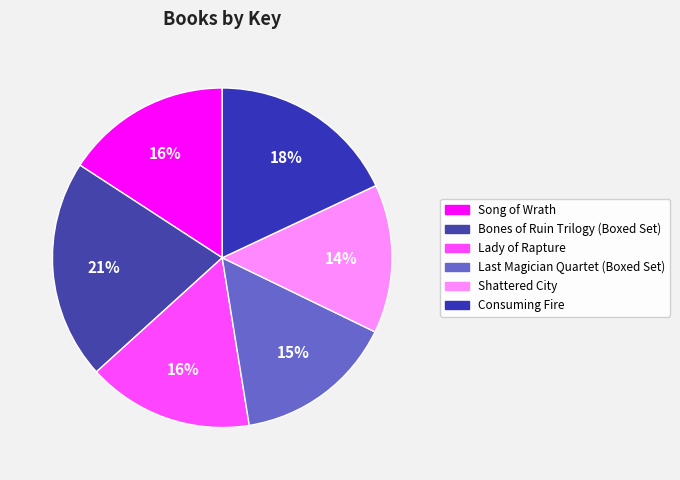

Approximately how many times larger is the value at Lady of Rapture compared to Shattered City?

1.1